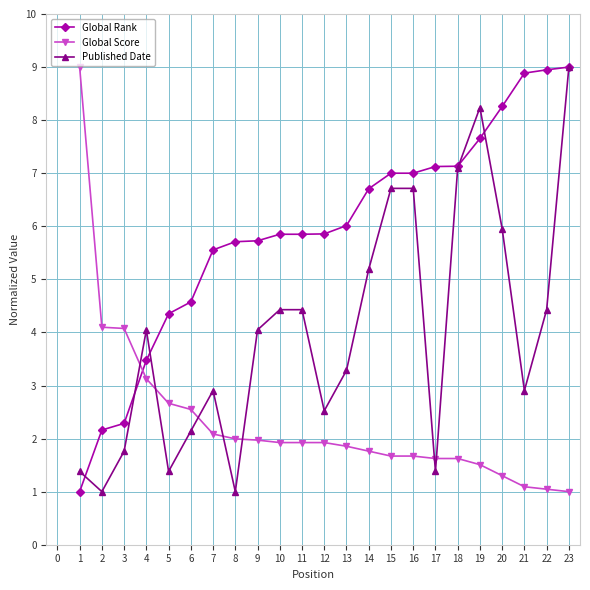

What is the value of the Global Score point at the 12th from the left?

1.9